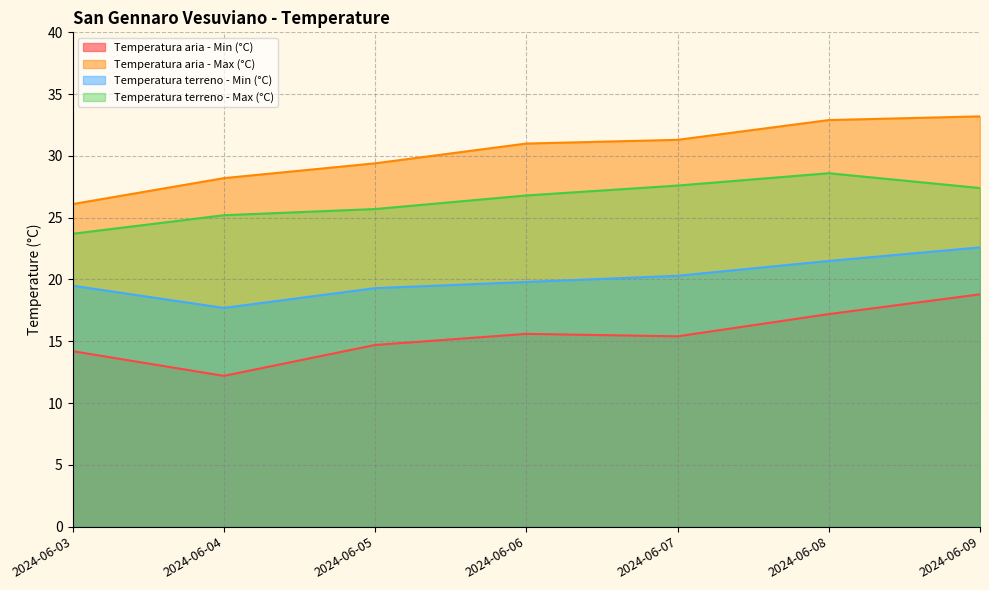

True or false: Temperatura aria - Max (°C) and Temperatura terreno - Max (°C) intersect in this chart.

False